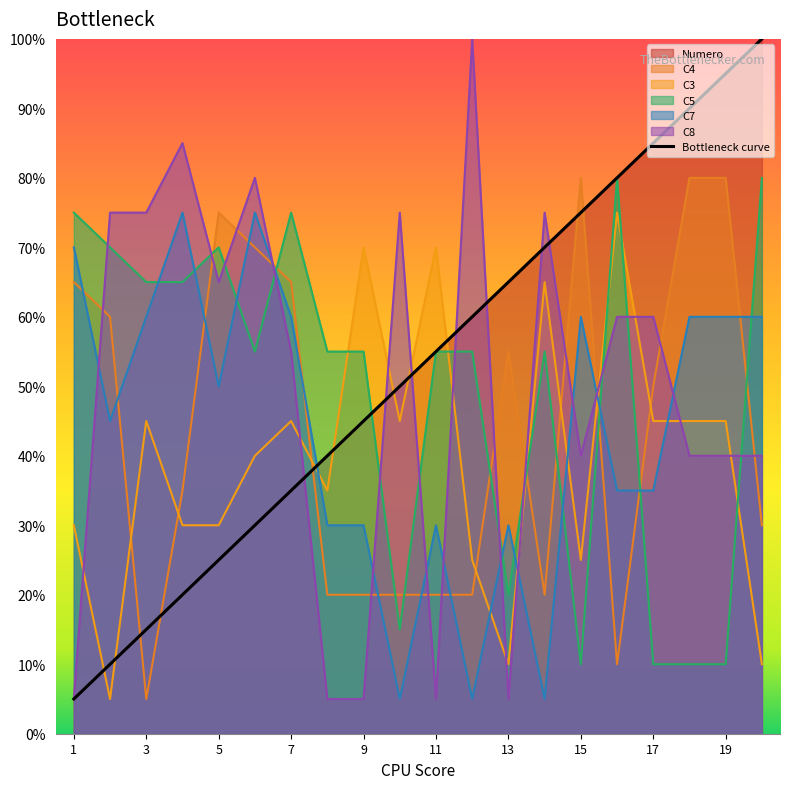

What is the difference between the second highest and minimum values?

18